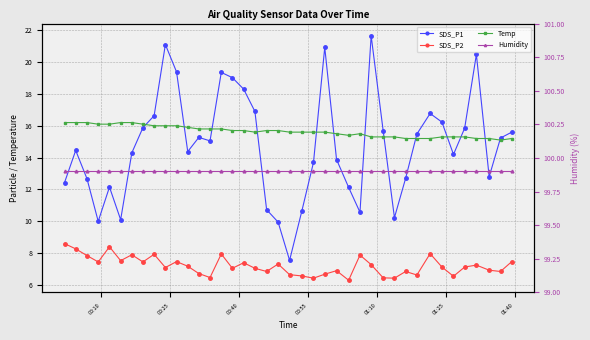

True or false: SDS_P1 and Humidity cross at least once.

False